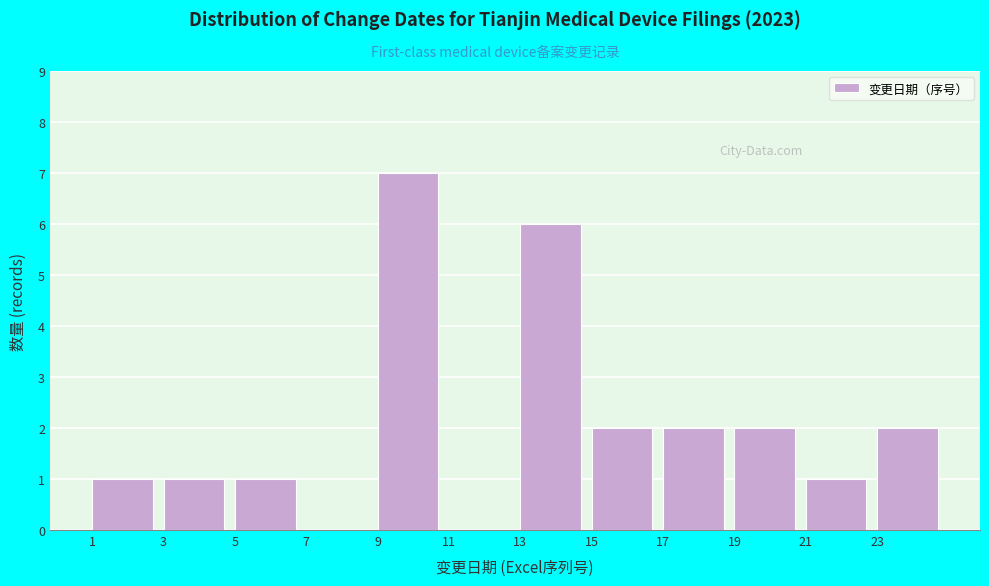

Reading right to left, transcribe all the data shown in this chart.

23=2	21=1	19=2	17=2	15=2	13=6	11=0	9=7	7=0	5=1	3=1	1=1